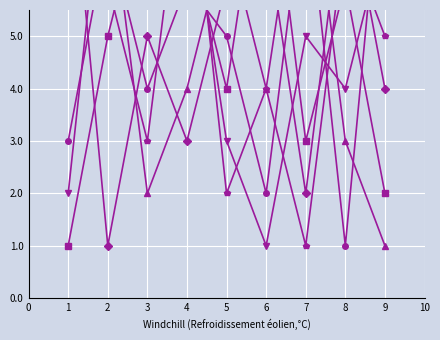

Rank the series at 6 from lowest to highest value.

col_4, col_5, col_7, col_2, col_3, col_6